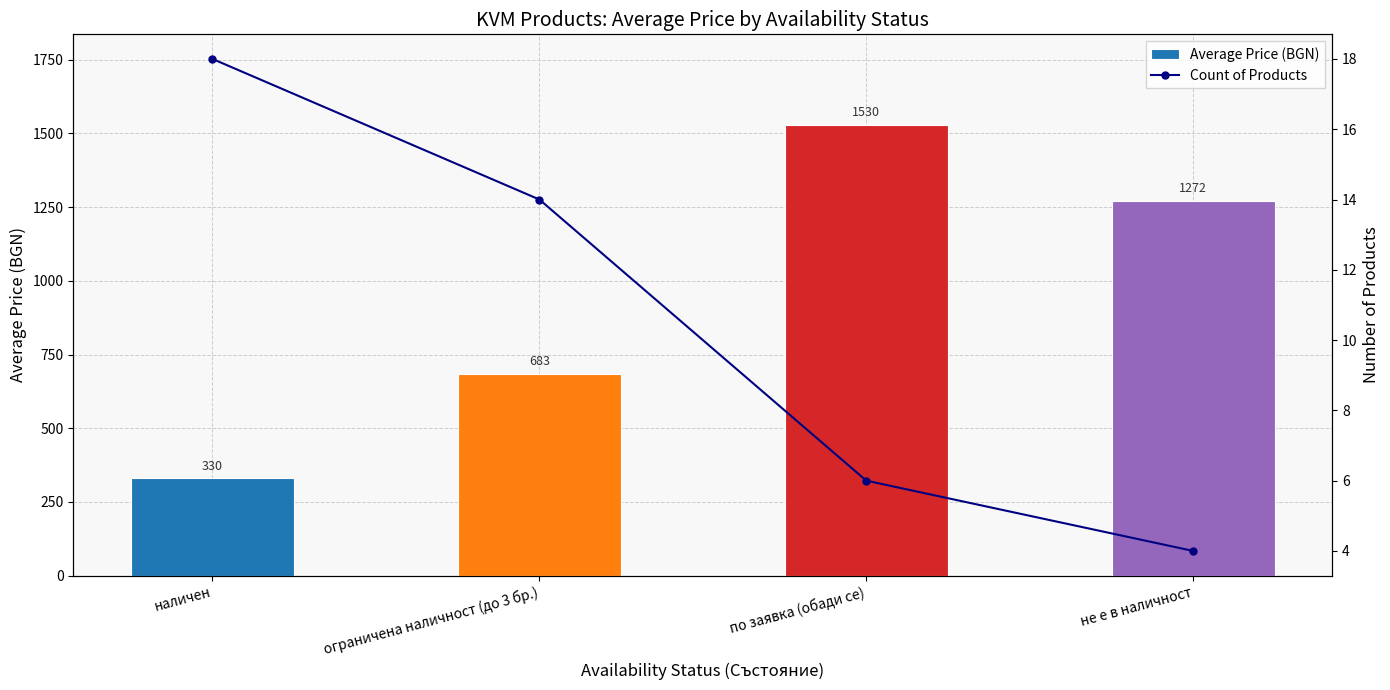

Which series has the largest total across all categories?

Average Price (BGN)